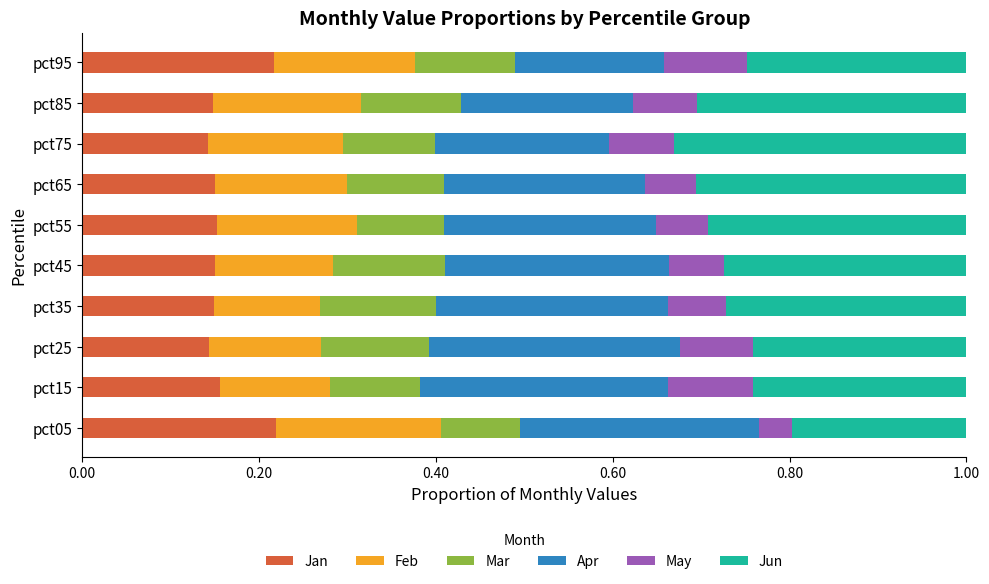

Count the number of data series in this chart.

6